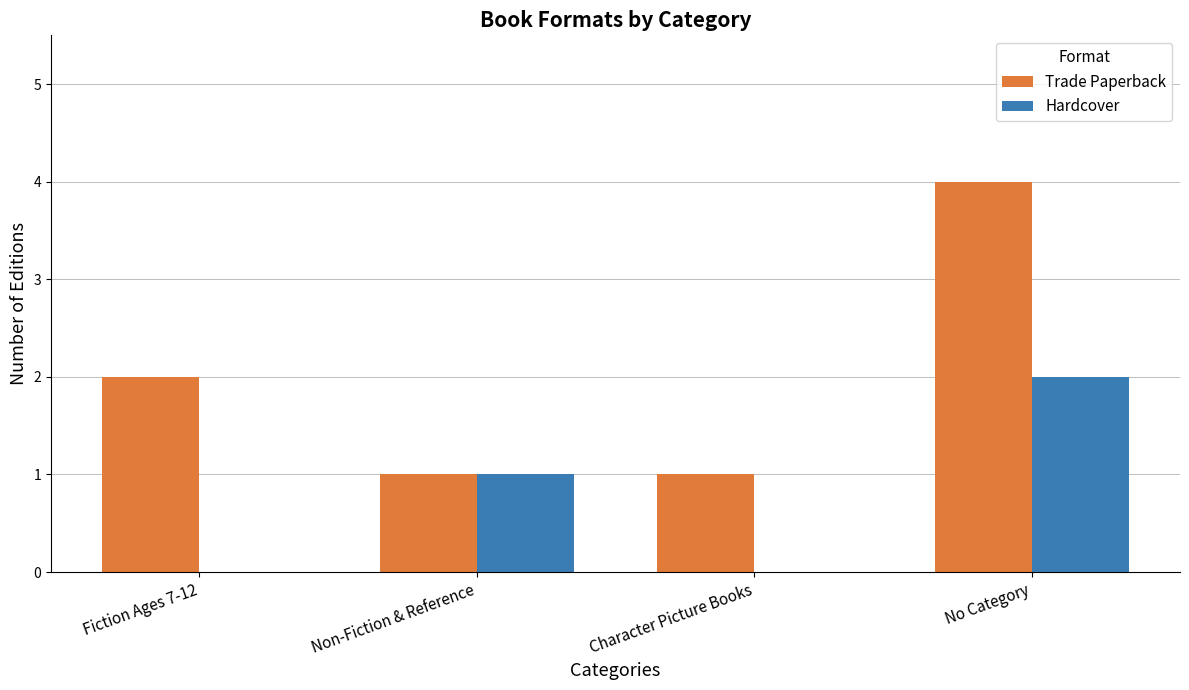

Which series has the widest spread of values?

Trade Paperback